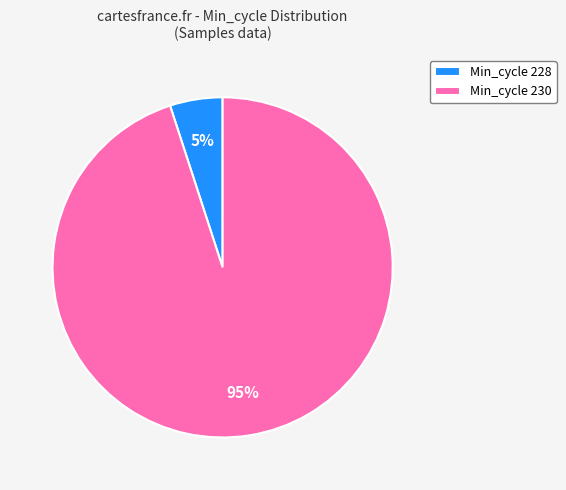

To the nearest percent, what is the average slice percentage?

50%